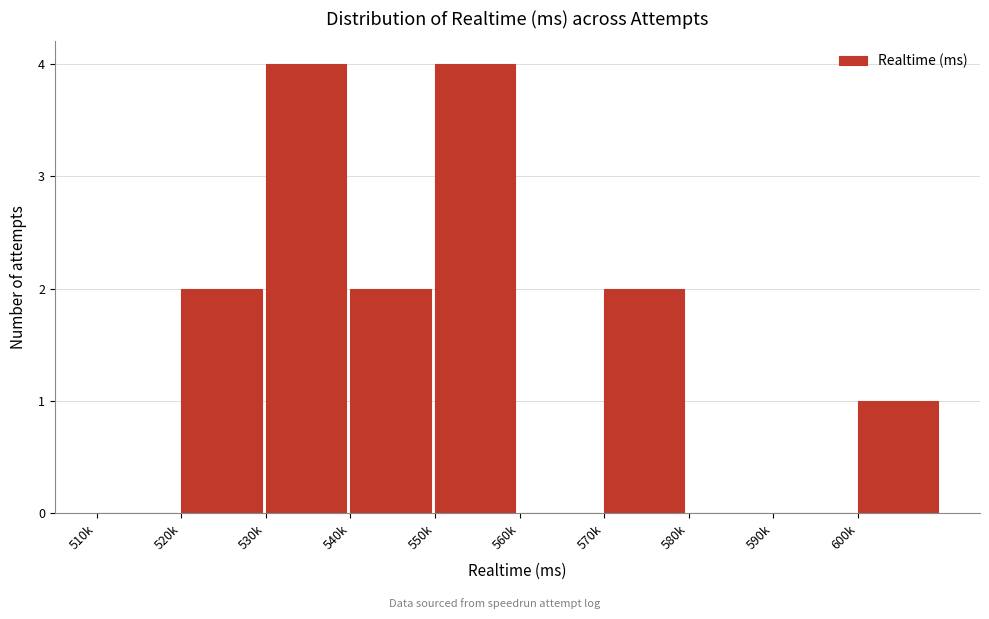

Reading left to right, list all the values displayed in this chart.

510k=0	520k=2	530k=4	540k=2	550k=4	560k=0	570k=2	580k=0	590k=0	600k=1